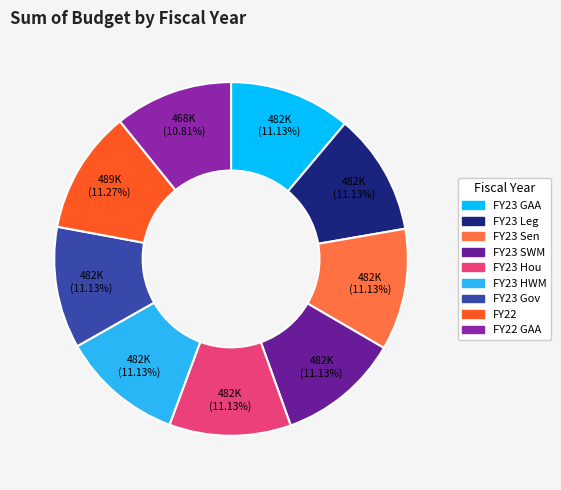

How many slices are in this pie chart?

9